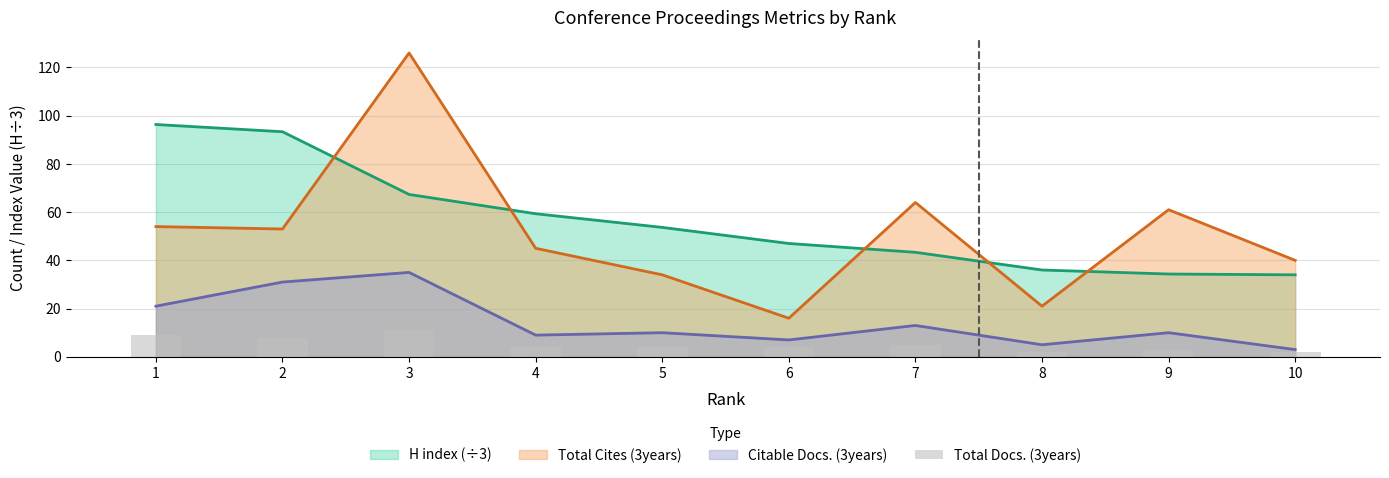

The H index (÷3) series shows 47.0 at 6. True or false?

True